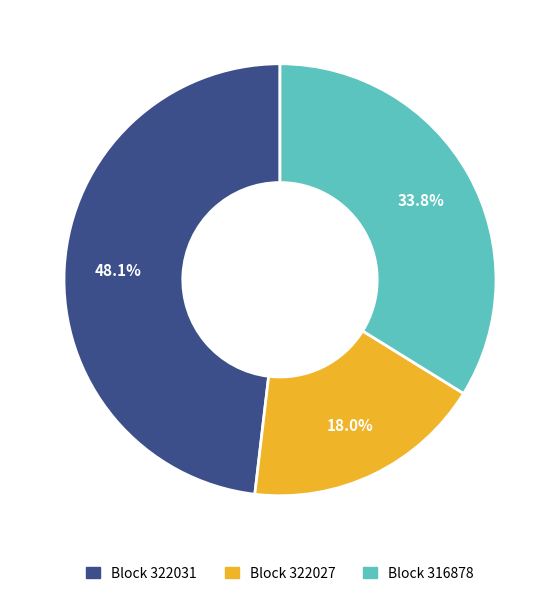

Does any single category account for the majority?

No